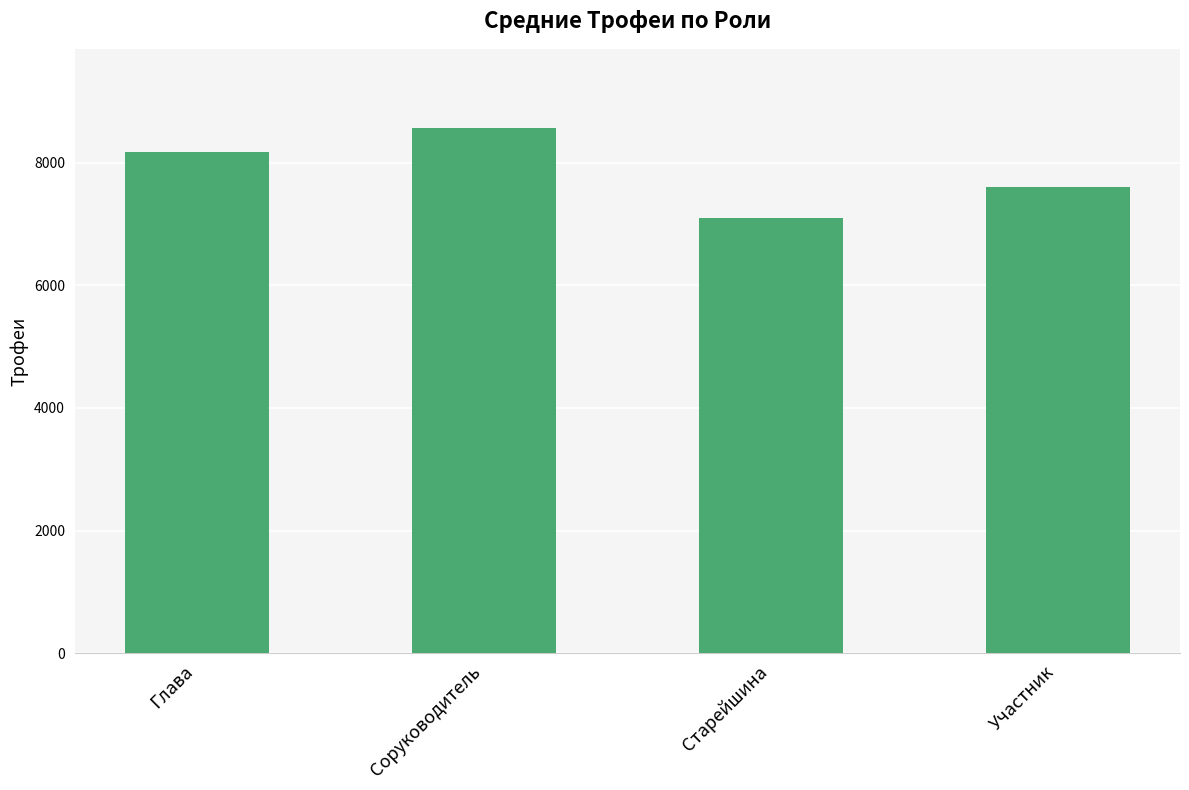

Count the values in the range 7596 to 8568.

3